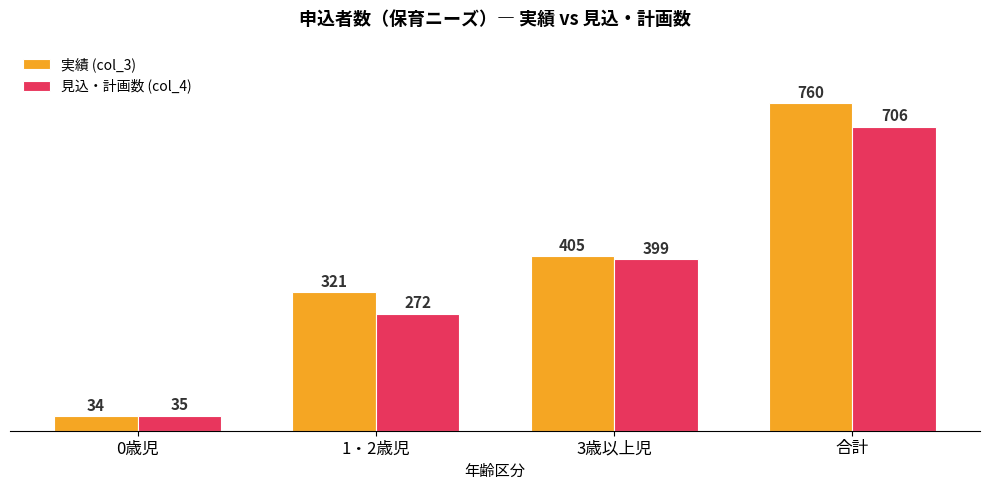

What is the total value across all series at 0歳児?

69